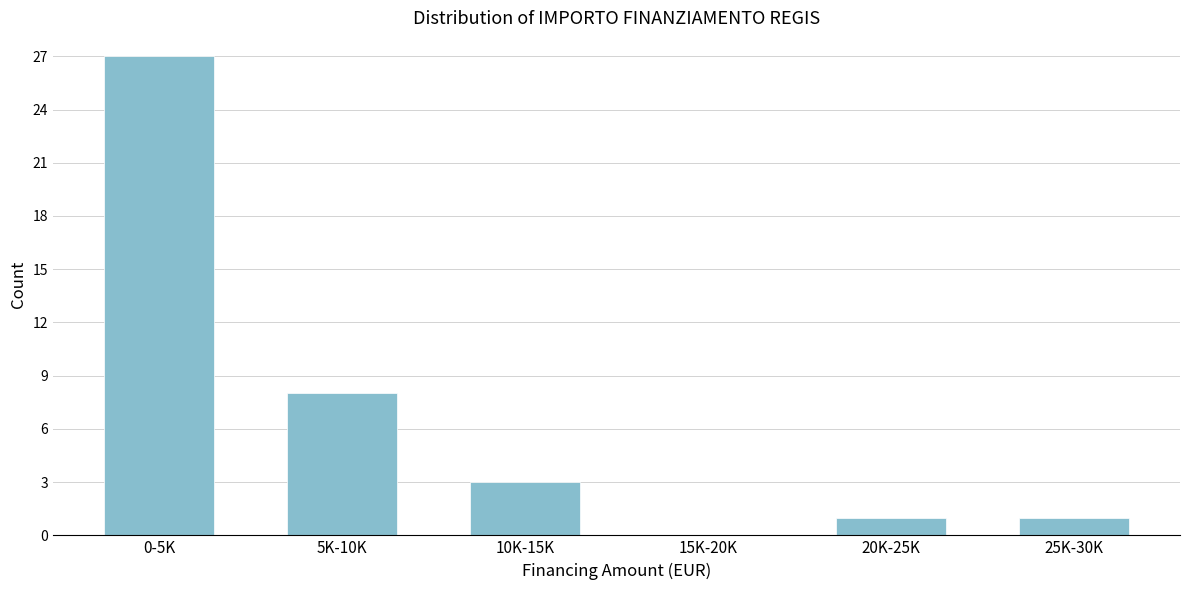

Reading left to right, extract all data points from this chart.

0-5K=27	5K-10K=8	10K-15K=3	15K-20K=0	20K-25K=1	25K-30K=1